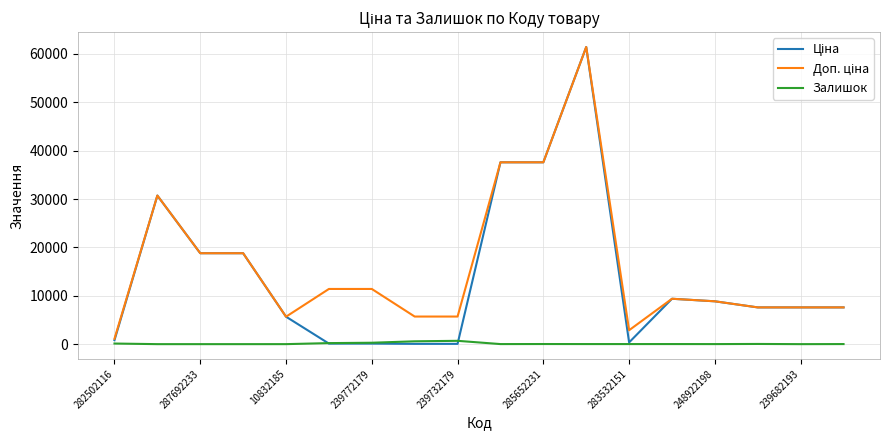

What is the maximum value shown in the chart?

61434.3